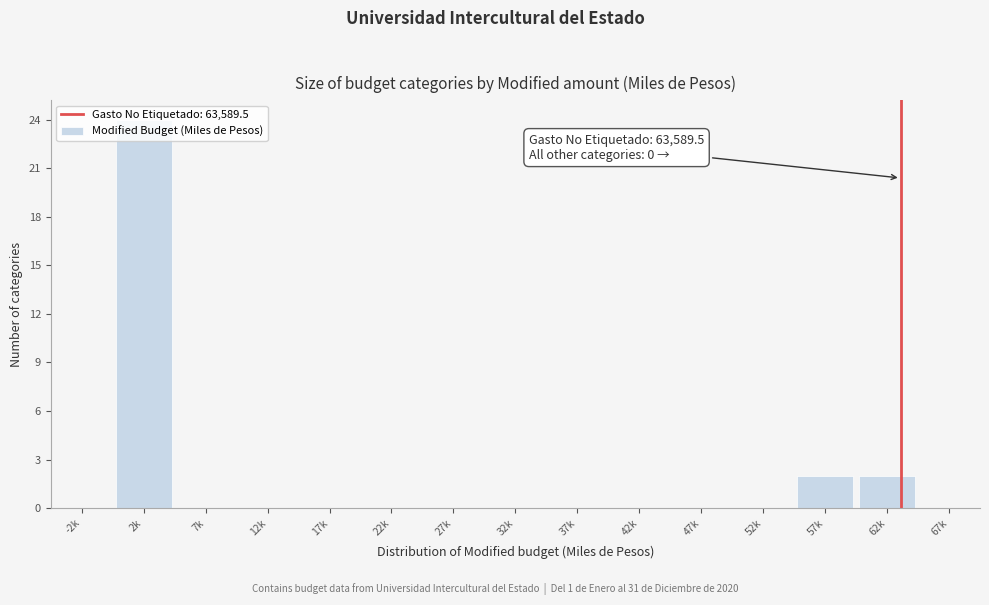

Is it true that the value at -2k is 0?

True